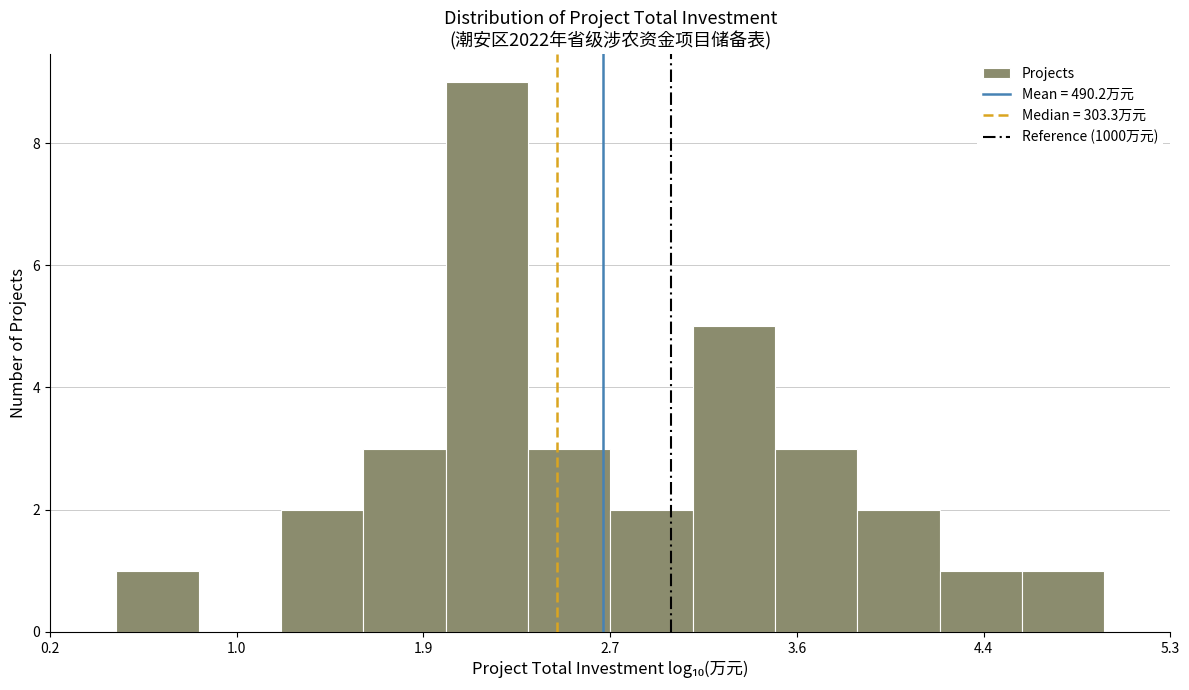

Around what value on the x-axis is the tallest bar? Give the approximate position of its centre, as read against the axis.

2.2